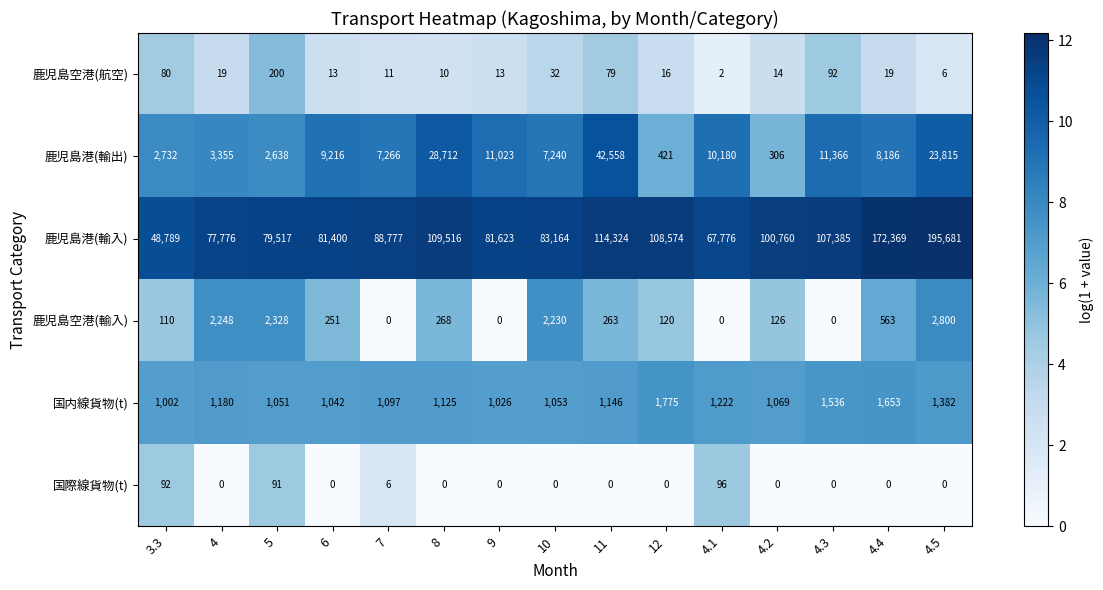

At which category does the chart reach its peak across all series?

4.5